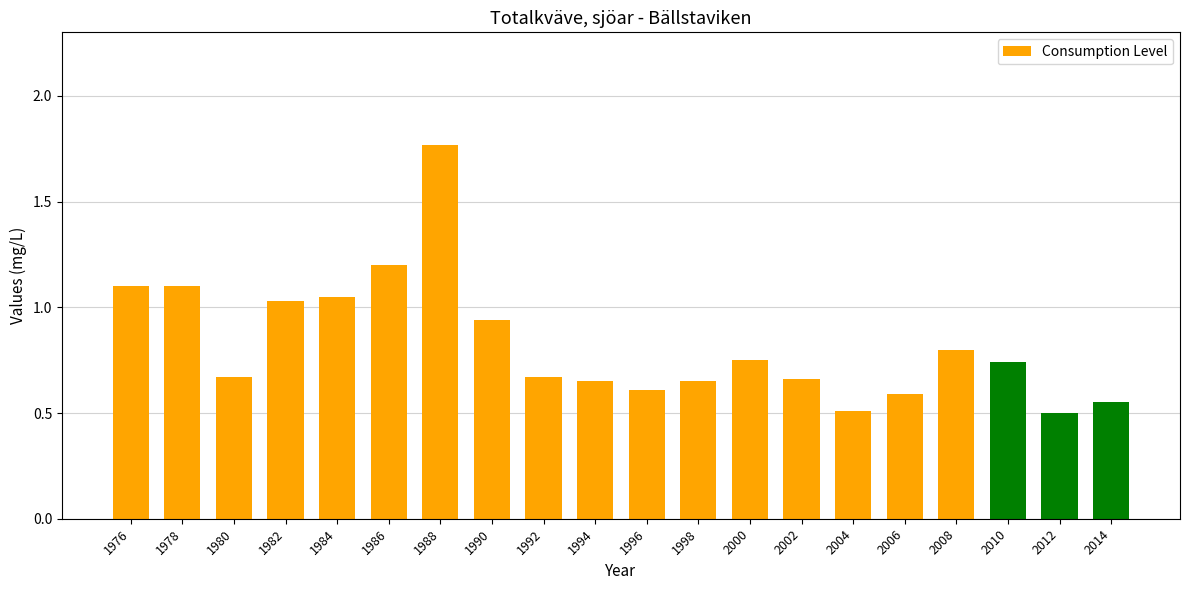

What is the minimum value shown in the chart?

0.5